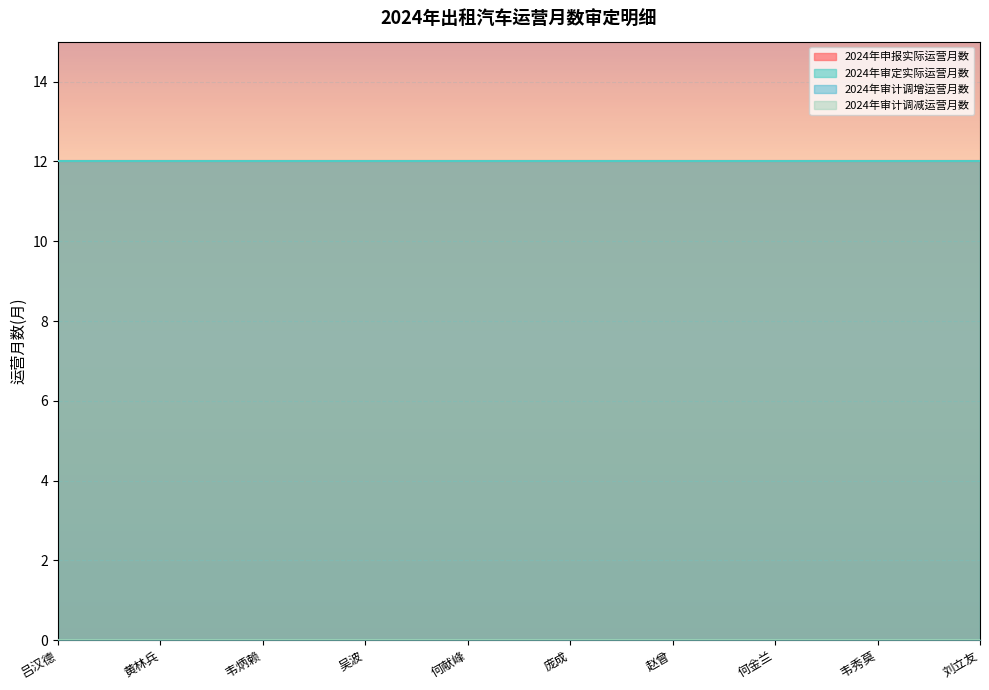

Reading left to right, what are all the values shown in this chart?

2024年申报实际运营月数: 吕汉德=12	黄林兵=12	韦炳赖=12	吴波=12	何献峰=12	庞成=12	赵曾=12	何金兰=12	韦秀莫=12	刘立友=12
2024年审定实际运营月数: 吕汉德=12	黄林兵=12	韦炳赖=12	吴波=12	何献峰=12	庞成=12	赵曾=12	何金兰=12	韦秀莫=12	刘立友=12
2024年审计调增运营月数: 吕汉德=0	黄林兵=0	韦炳赖=0	吴波=0	何献峰=0	庞成=0	赵曾=0	何金兰=0	韦秀莫=0	刘立友=0
2024年审计调减运营月数: 吕汉德=0	黄林兵=0	韦炳赖=0	吴波=0	何献峰=0	庞成=0	赵曾=0	何金兰=0	韦秀莫=0	刘立友=0